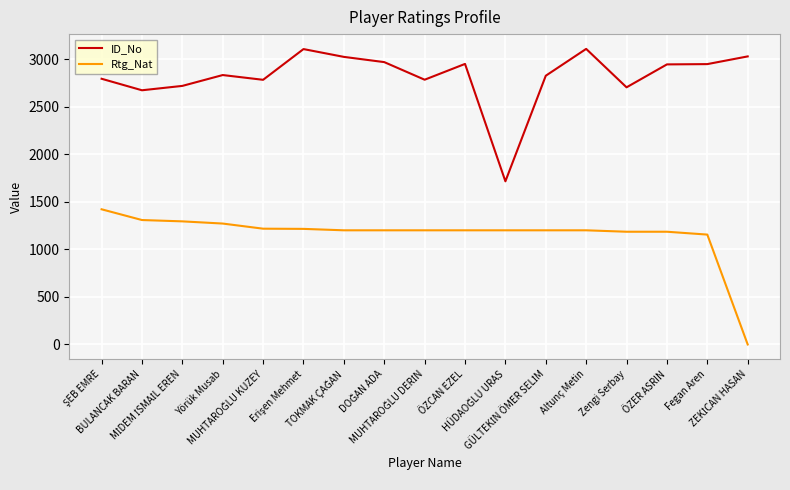

Rank the series by their average value, from lowest to highest.

Rtg_Nat, ID_No